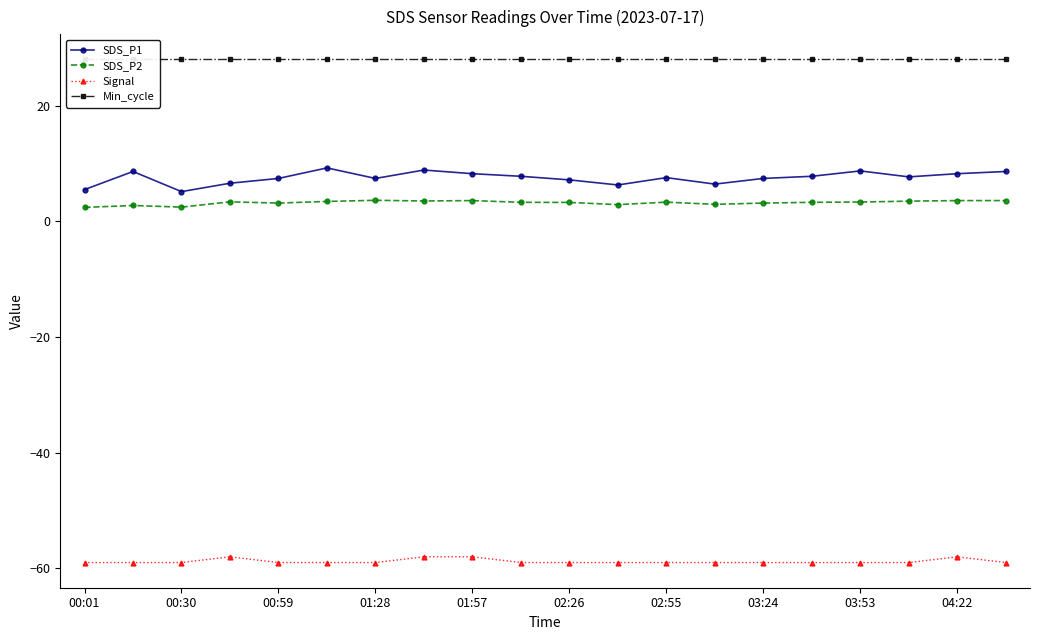

True or false: Signal and SDS_P1 intersect in this chart.

False